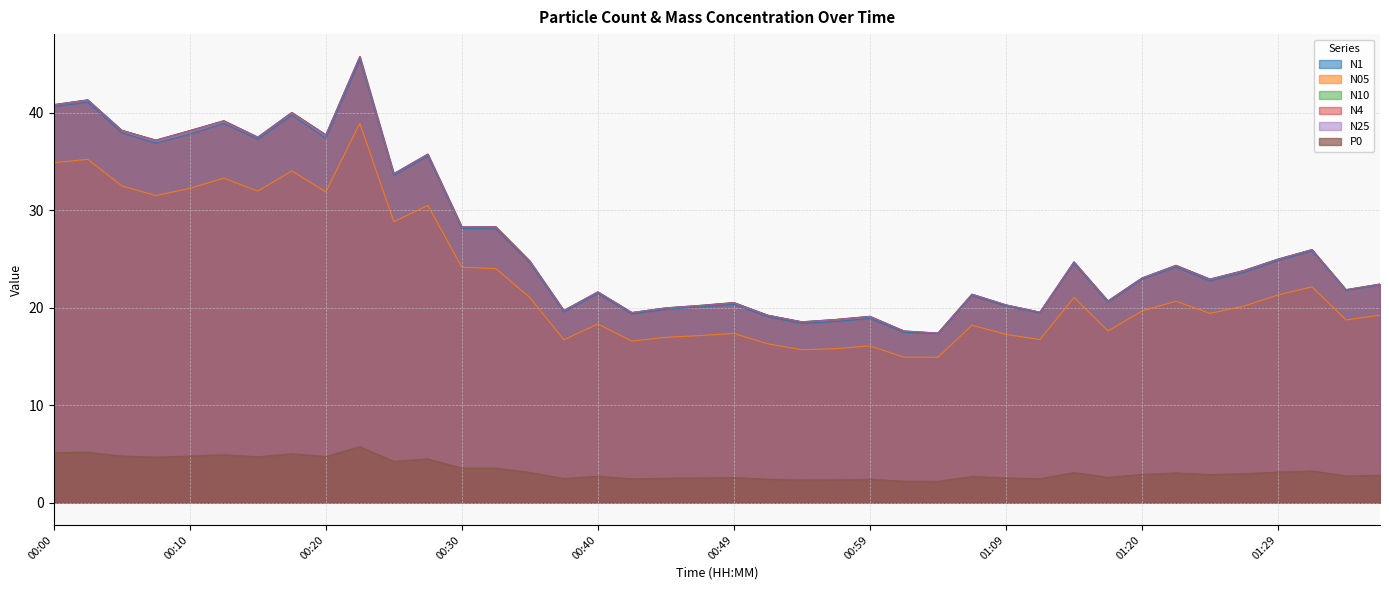

What is the maximum value for N1?

45.4